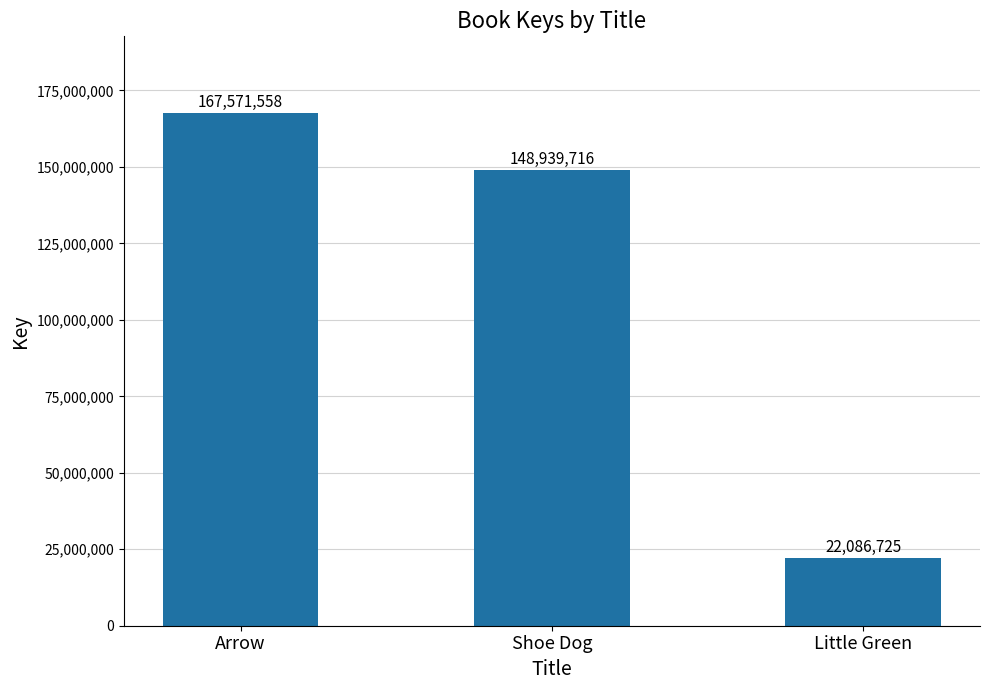

Which category has the highest value across all series?

Arrow